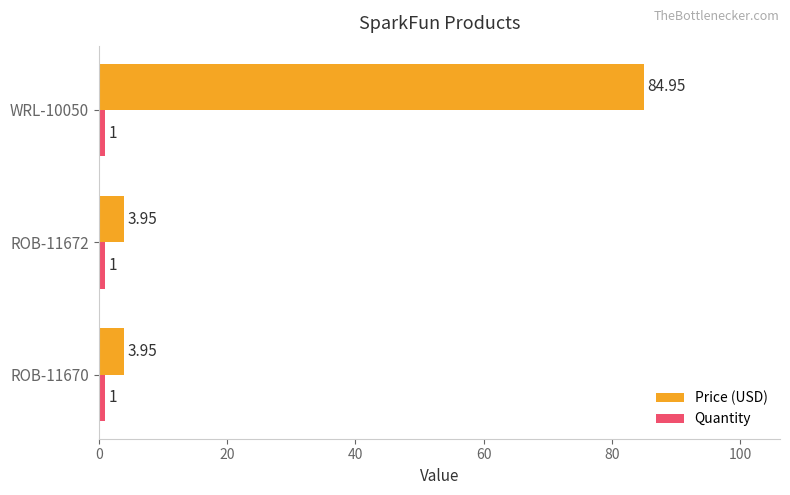

What is the difference between the maximum and minimum values in the Price (USD) series?

81.0